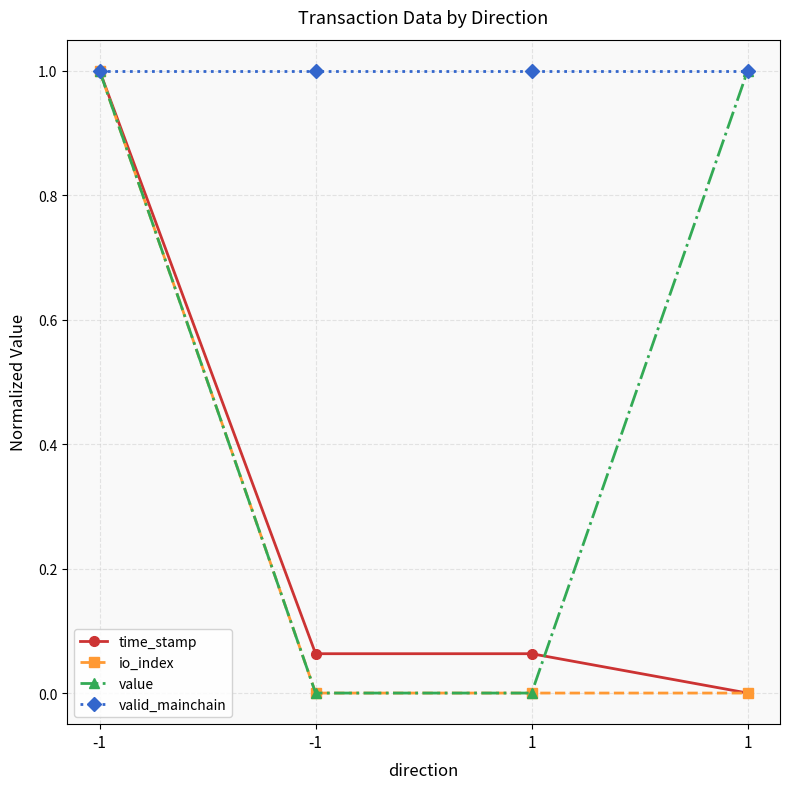

Is it true that value equals 1.0 at 1?

True